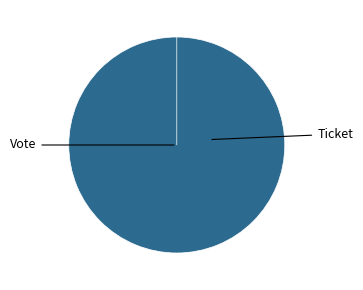

Count the number of slices in the pie.

2